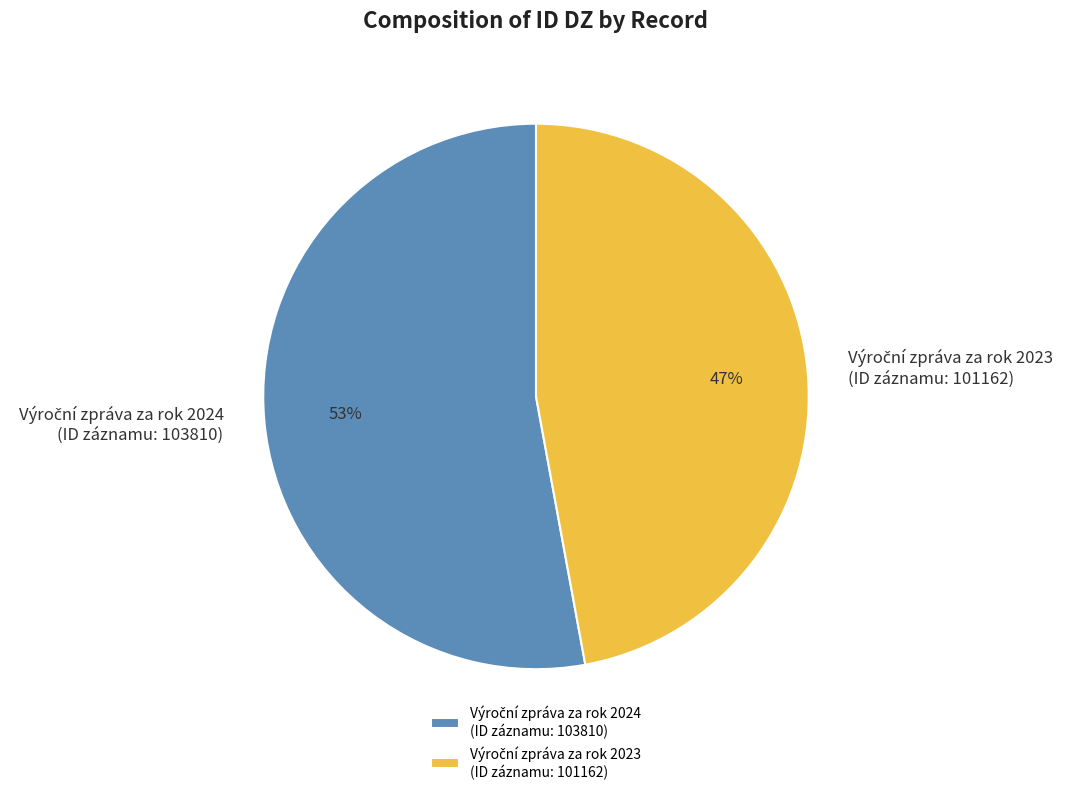

Does any single category account for the majority?

Yes